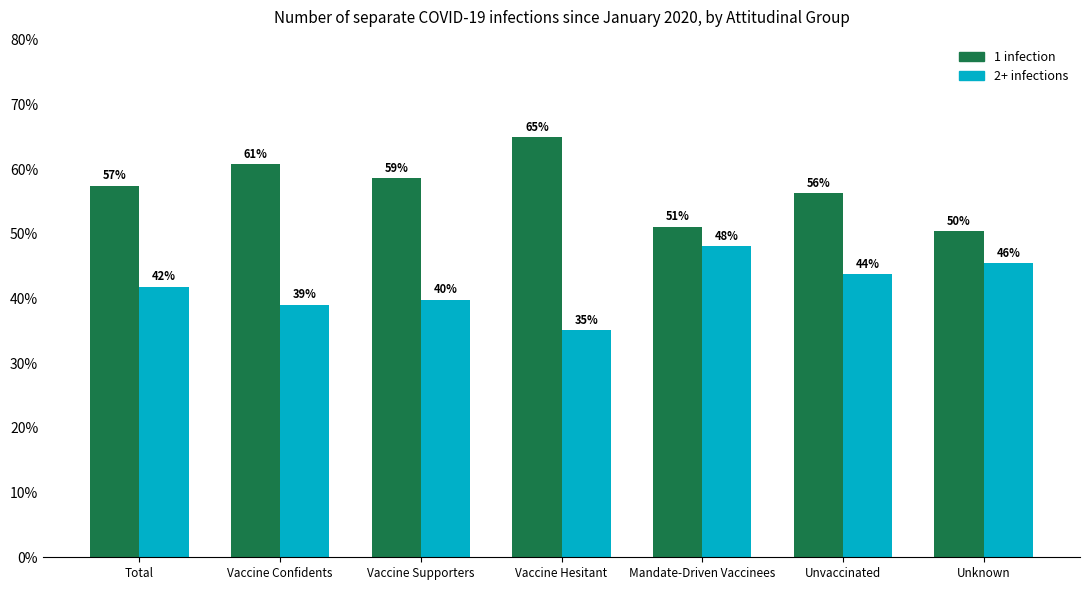

At Unvaccinated, list the series in order from largest to smallest.

1 infection, 2+ infections